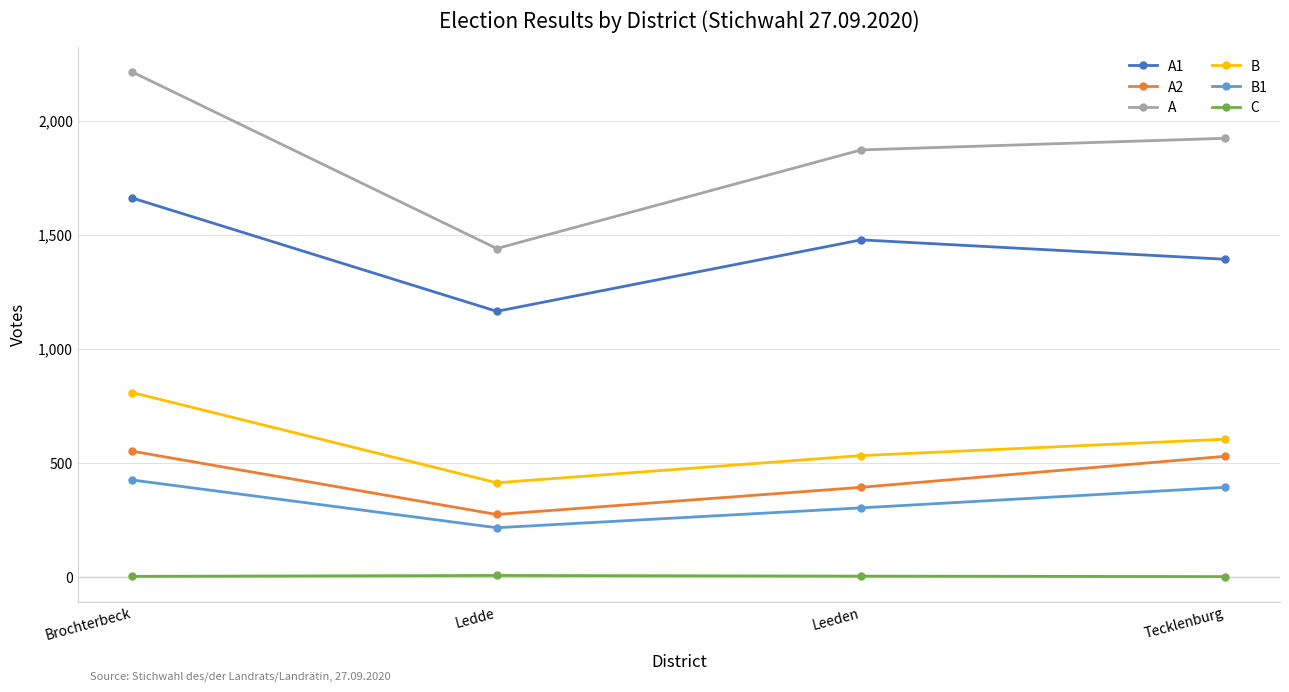

True or false: A2 has more than 1 interior local peaks.

False